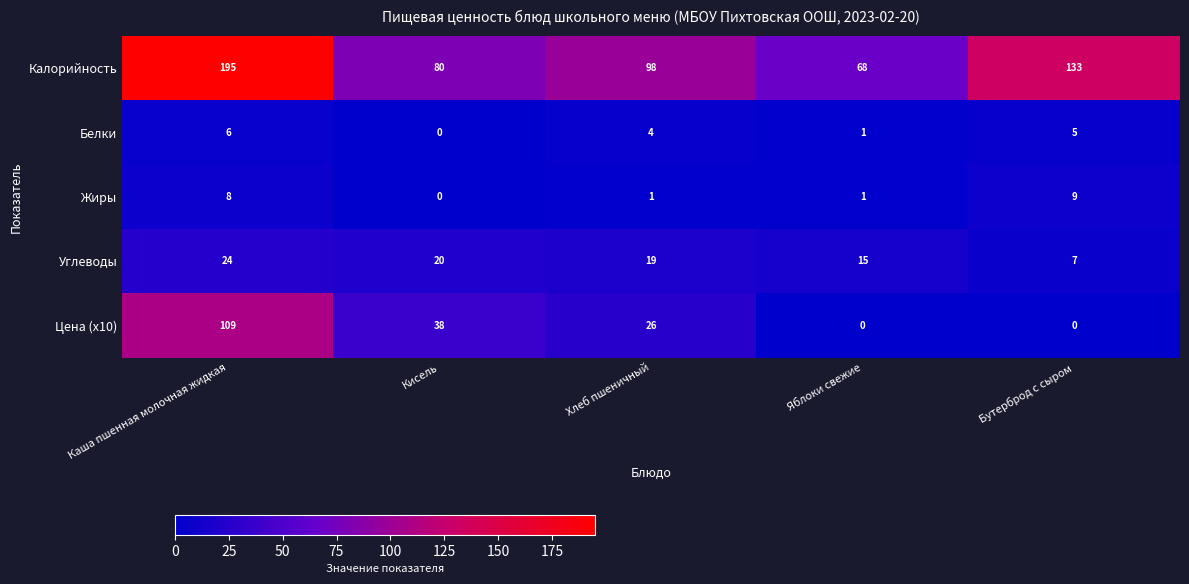

What is the maximum value for Калорийность?

195